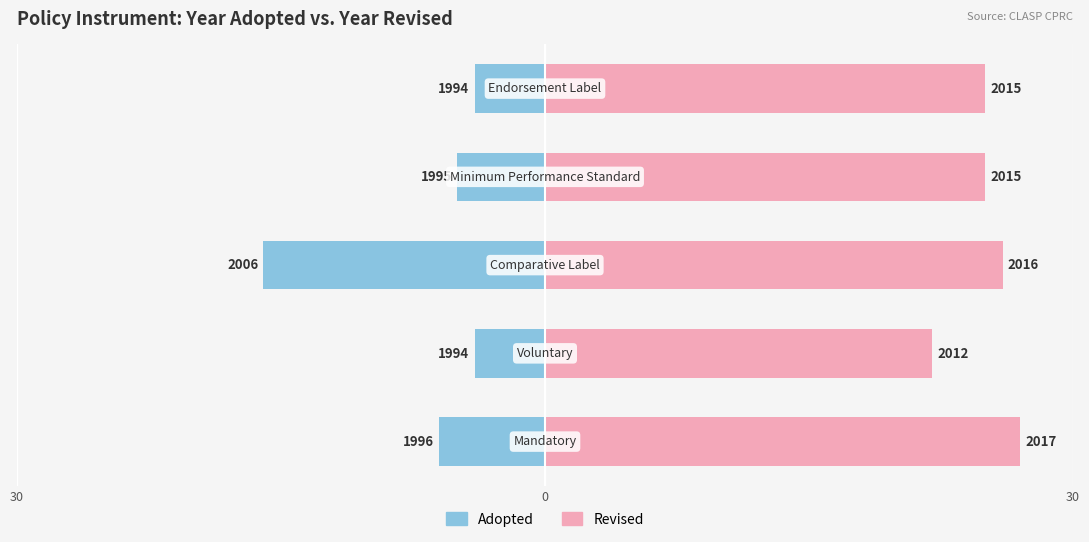

How many values in the Revised series are below 25?

1